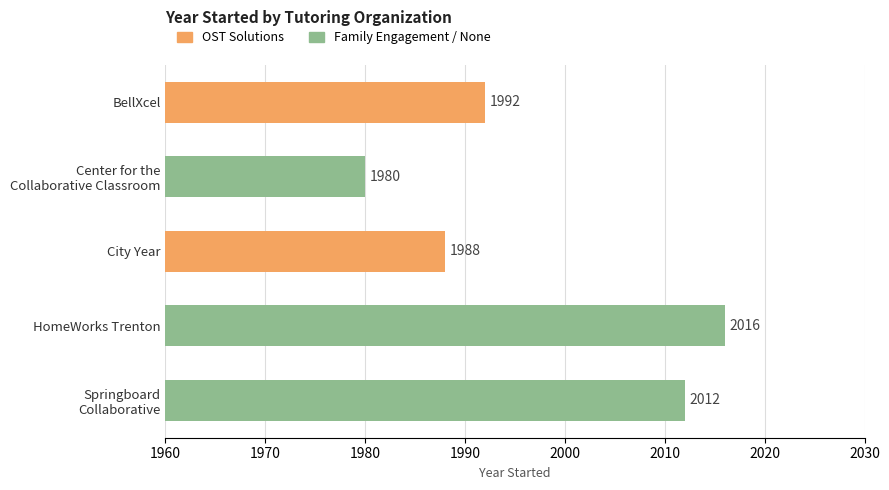

What is the minimum value shown in the chart?

1980